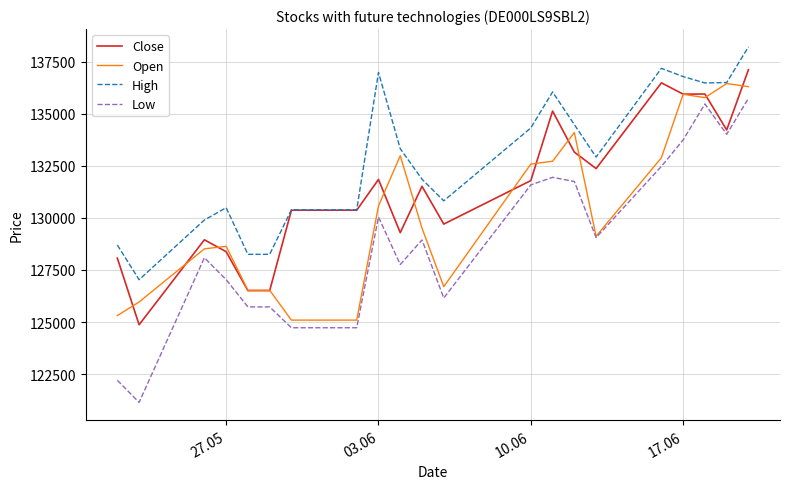

At how many categories does at least one series exceed 134587?

7